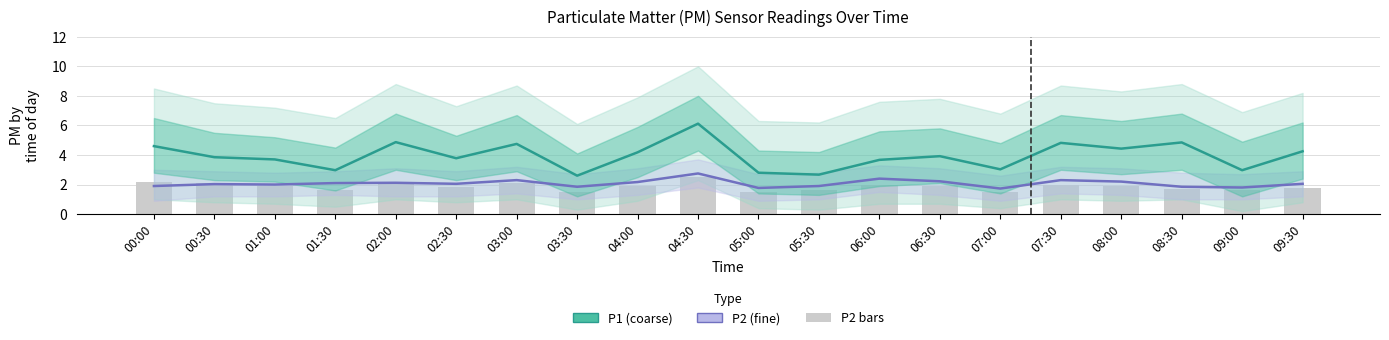

Are the bars horizontal?

No